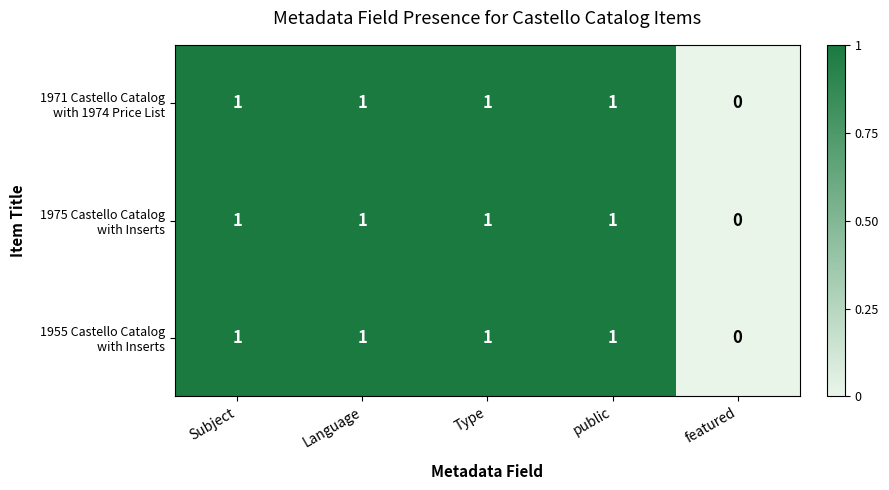

Which label corresponds to the smallest value in the chart?

featured